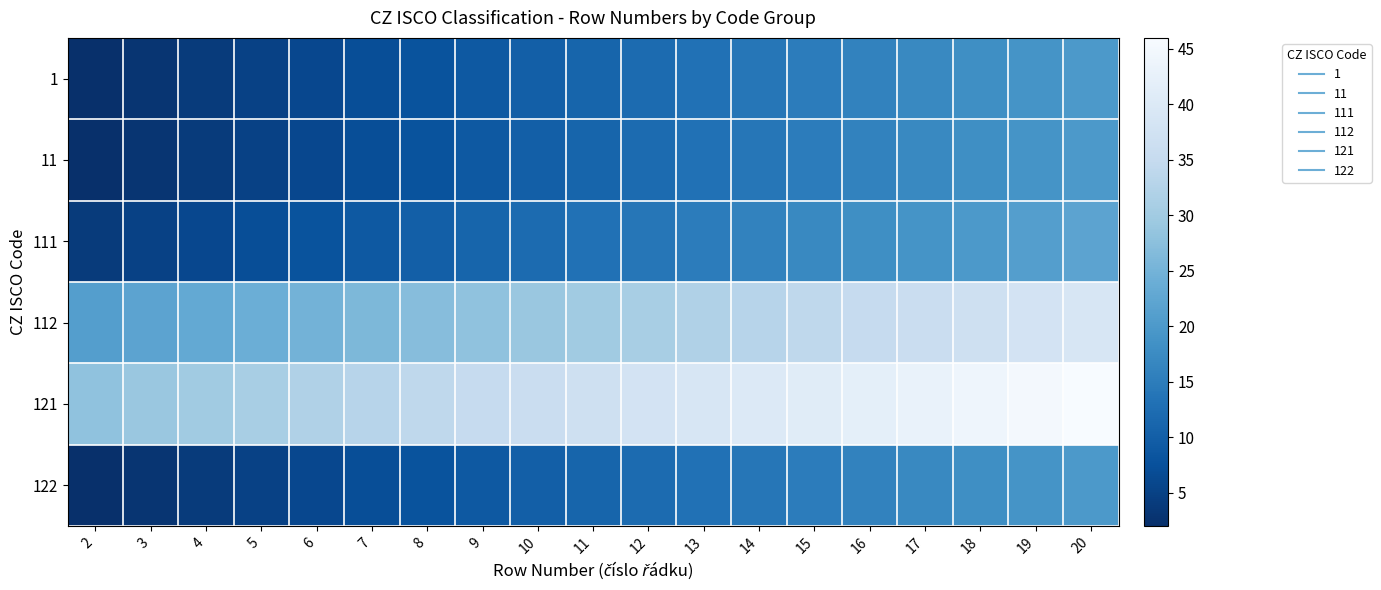

Reading left to right, extract all data points from this chart.

1: 2=2	3=3	4=4	5=5	6=6	7=7	8=8	9=9	10=10	11=11	12=12	13=13	14=14	15=15	16=16	17=17	18=18	19=19	20=20
11: 2=2	3=3	4=4	5=5	6=6	7=7	8=8	9=9	10=10	11=11	12=12	13=13	14=14	15=15	16=16	17=17	18=18	19=19	20=20
111: 2=4	3=5	4=6	5=7	6=8	7=9	8=10	9=11	10=12	11=13	12=14	13=15	14=16	15=17	16=18	17=19	18=20	19=21	20=22
112: 2=21	3=22	4=23	5=24	6=25	7=26	8=27	9=28	10=29	11=30	12=31	13=32	14=33	15=34	16=35	17=36	18=37	19=38	20=39
121: 2=28	3=29	4=30	5=31	6=32	7=33	8=34	9=35	10=36	11=37	12=38	13=39	14=40	15=41	16=42	17=43	18=44	19=45	20=46
122: 2=2	3=3	4=4	5=5	6=6	7=7	8=8	9=9	10=10	11=11	12=12	13=13	14=14	15=15	16=16	17=17	18=18	19=19	20=20